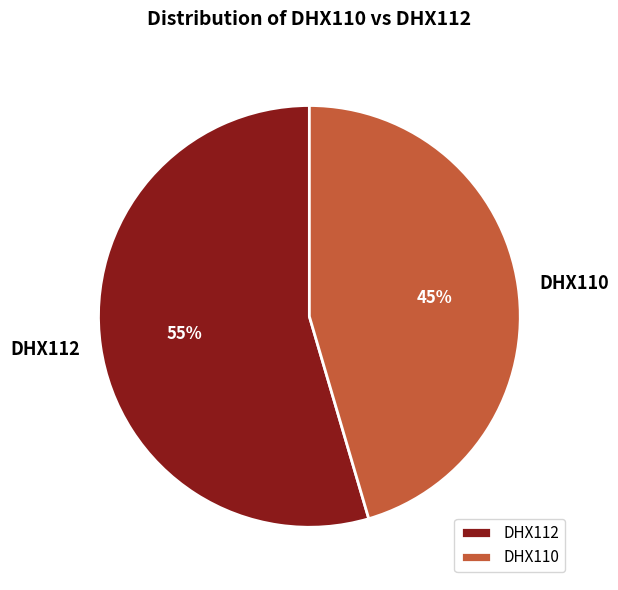

Do DHX110 and DHX112 together represent more than half of the pie?

Yes